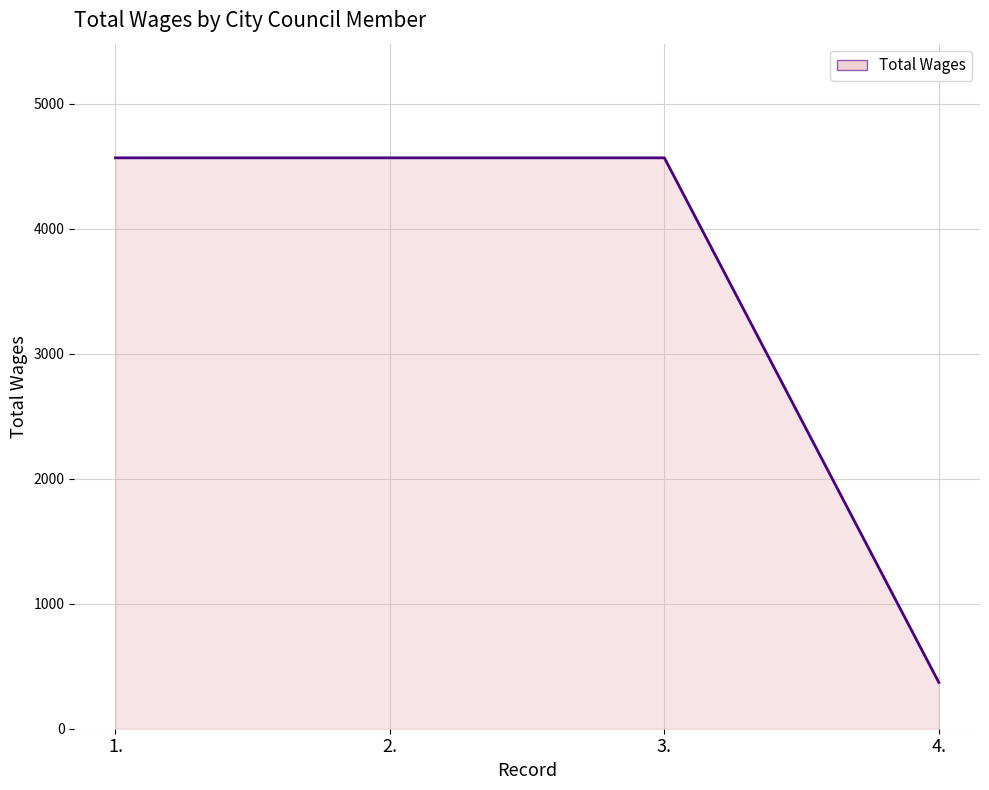

What is the sum of the values at 1. and 2.?

9132